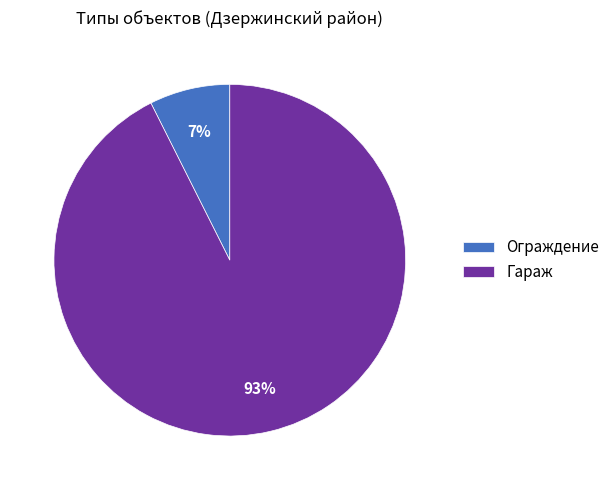

To the nearest percent, what percentage of the pie is Ограждение?

7%